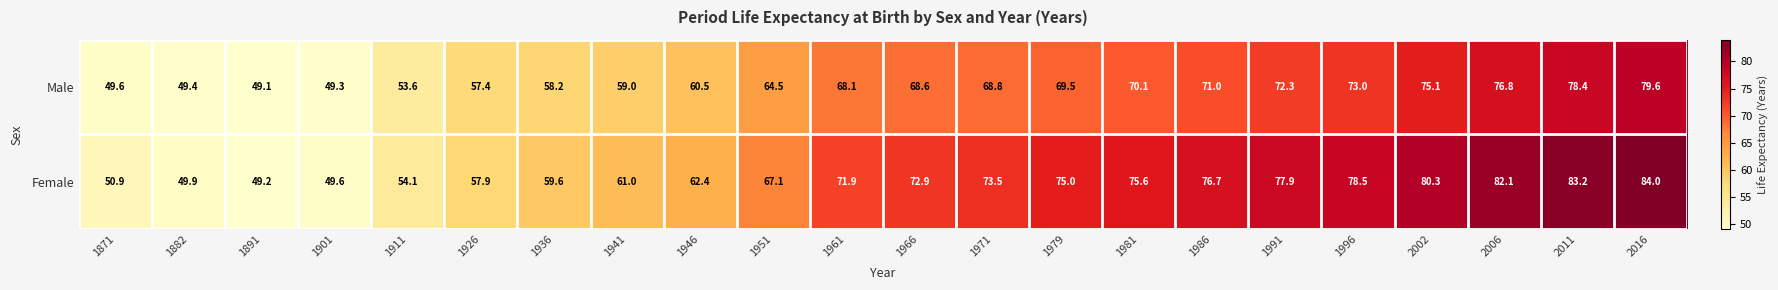

Which series has the largest total across all categories?

Female